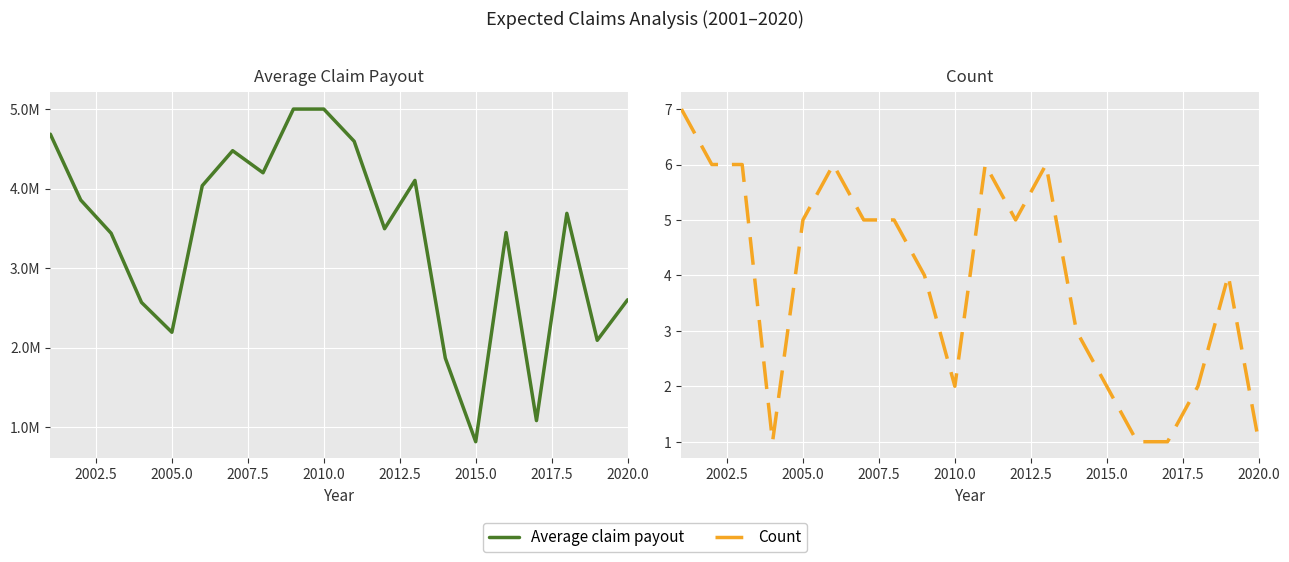

True or false: Average claim payout and Count cross at least once.

False